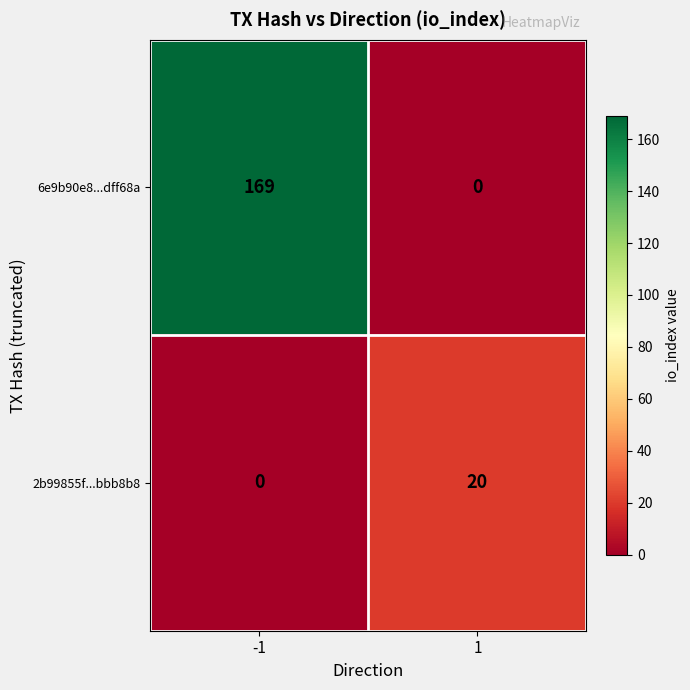

Which series has the largest total across all categories?

6e9b90e8...dff68a